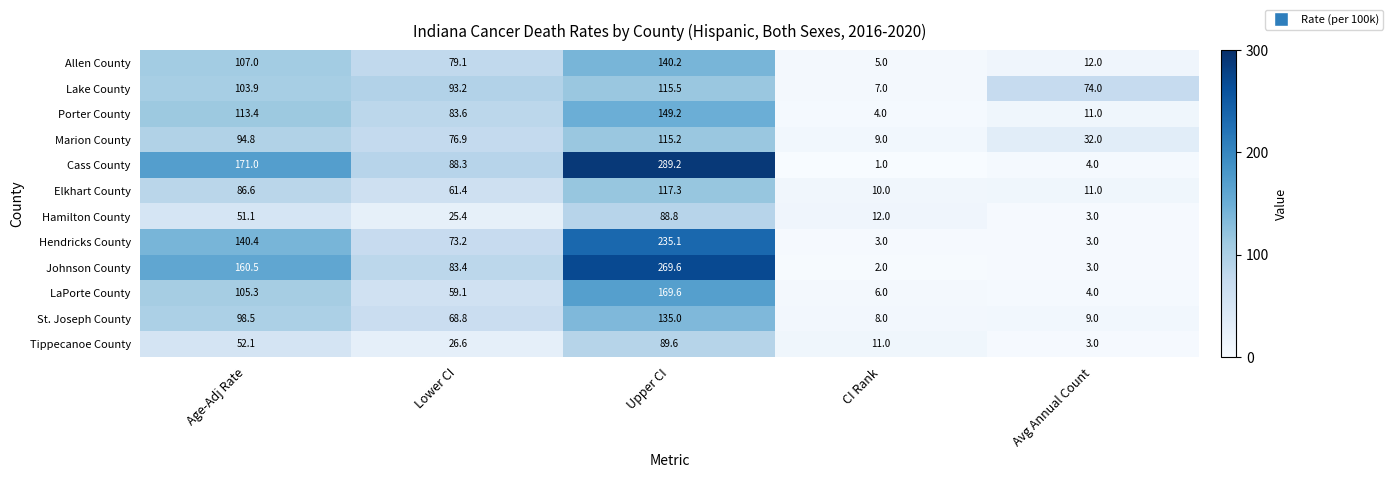

What is the difference between the maximum and minimum values in the Hendricks County series?

232.1